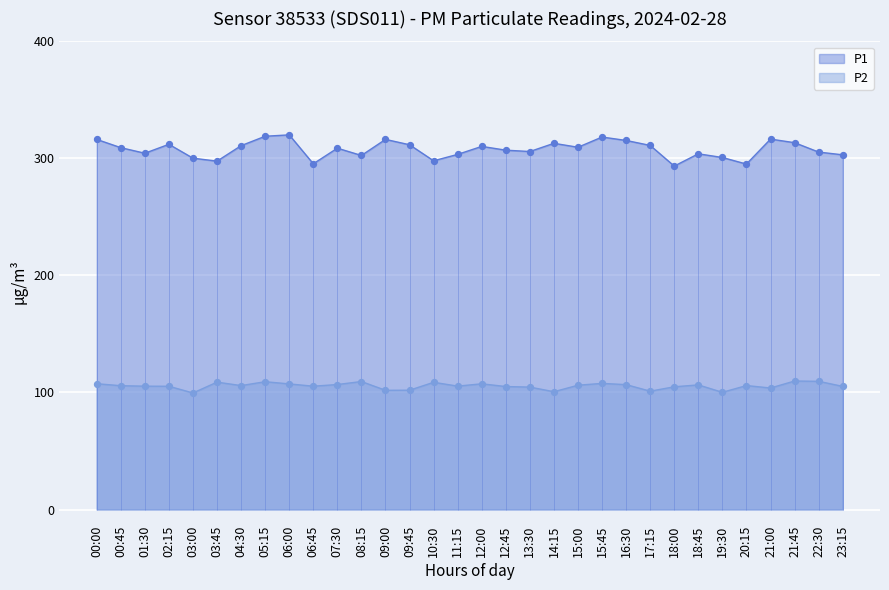

Is the value of P2 at 15:00 greater than the value of P1 at 03:45?

No